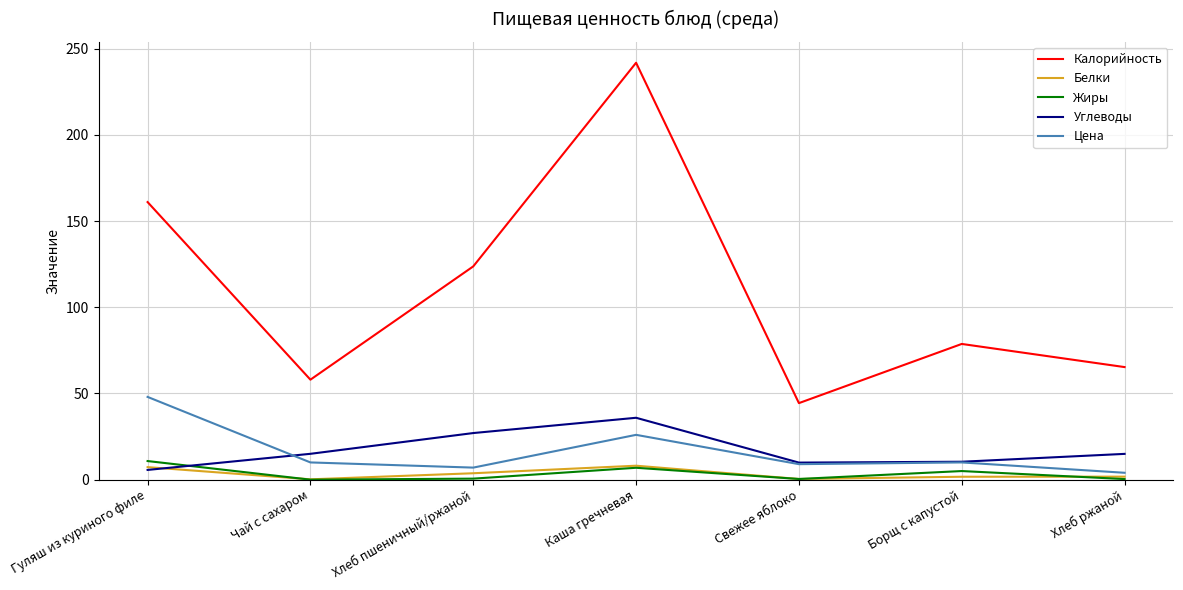

The Белки series shows 8.1 at Каша гречневая. True or false?

True